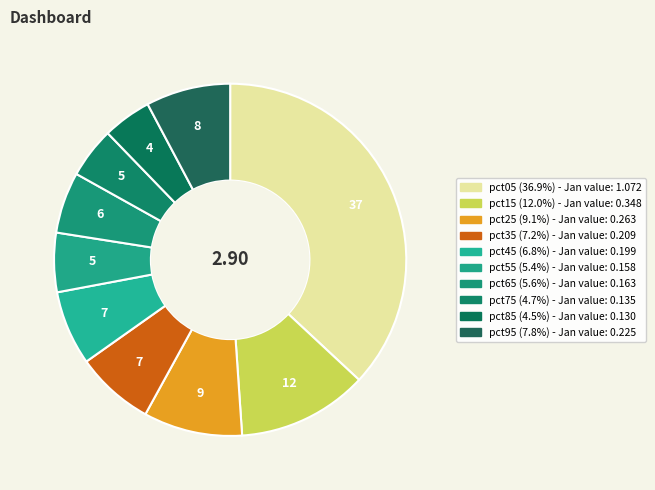

To the nearest percent, what percentage of the pie is pct25?

9%